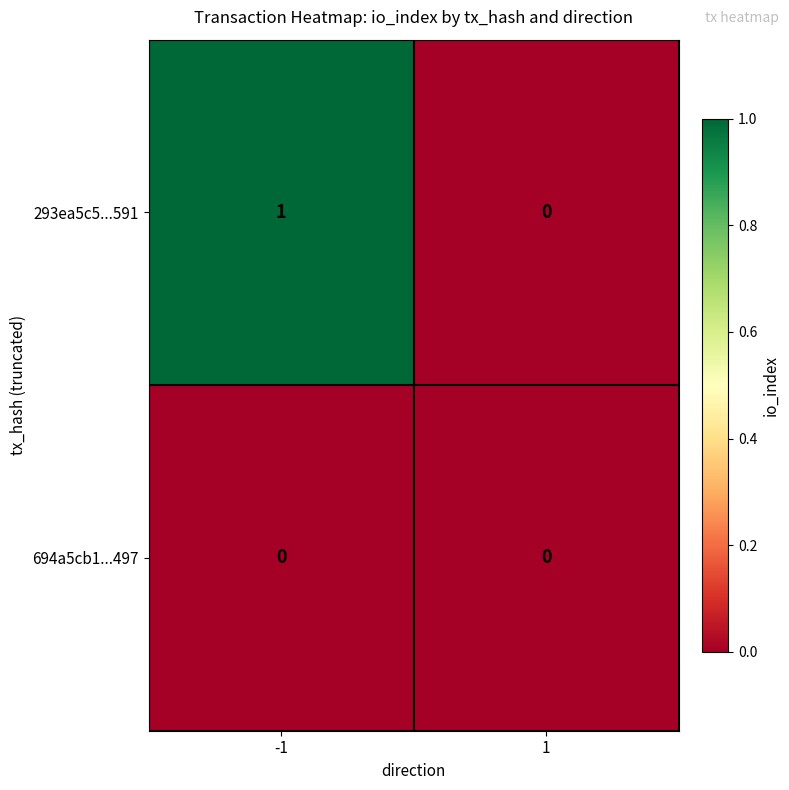

The value of 694a5cb1...497 at 1 is 0. True or false?

True